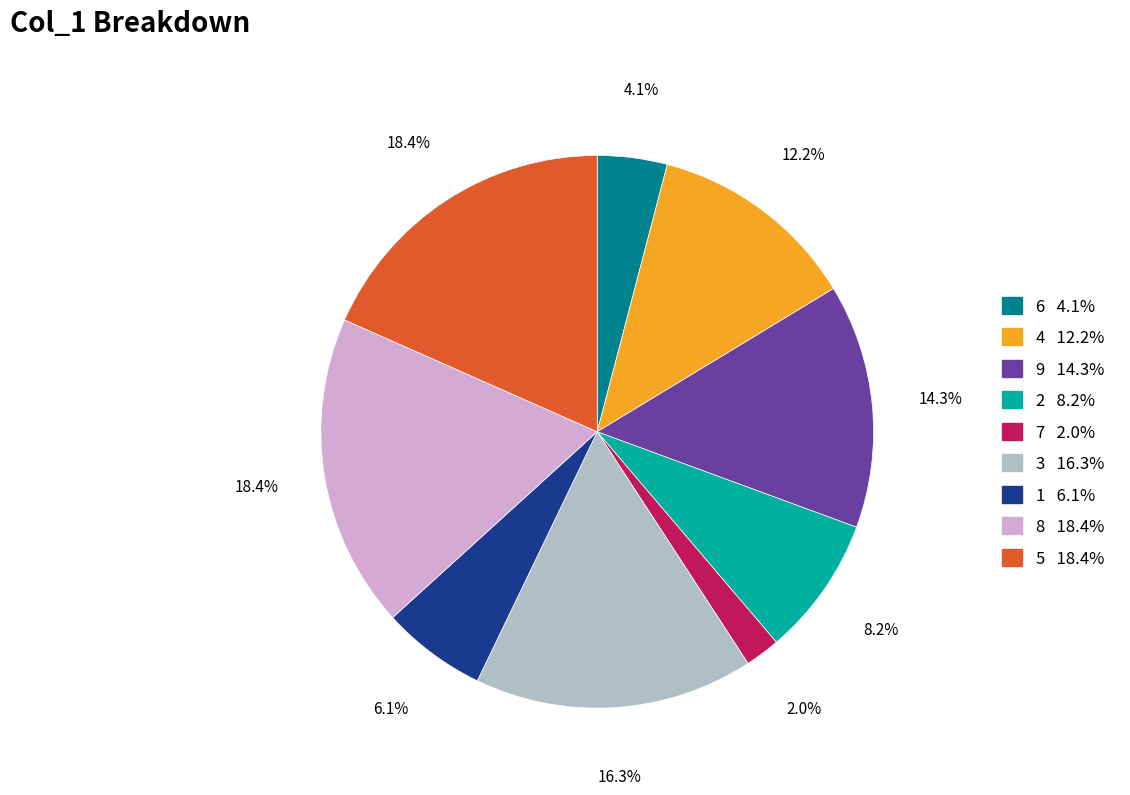

True or false: 6 accounts for 9% of the total.

False